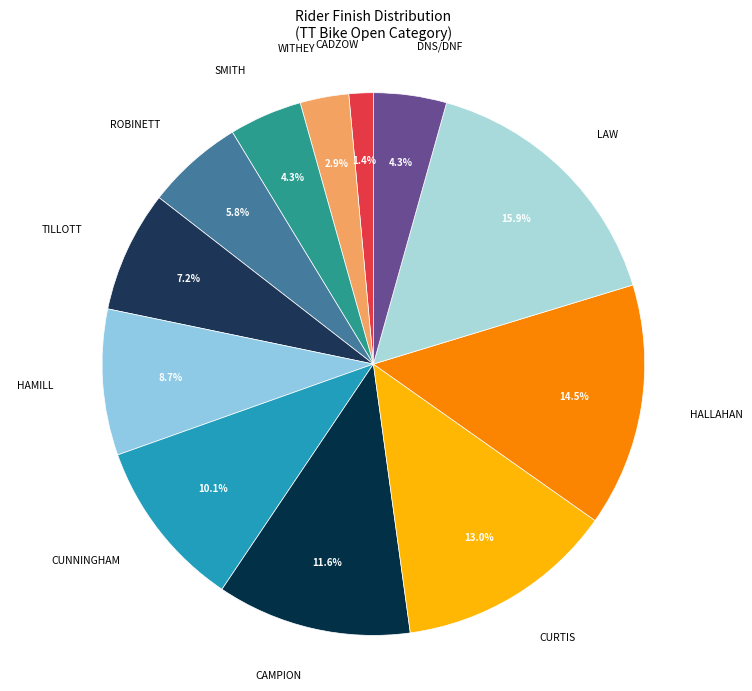

Is it true that CURTIS is 21% of the pie?

False